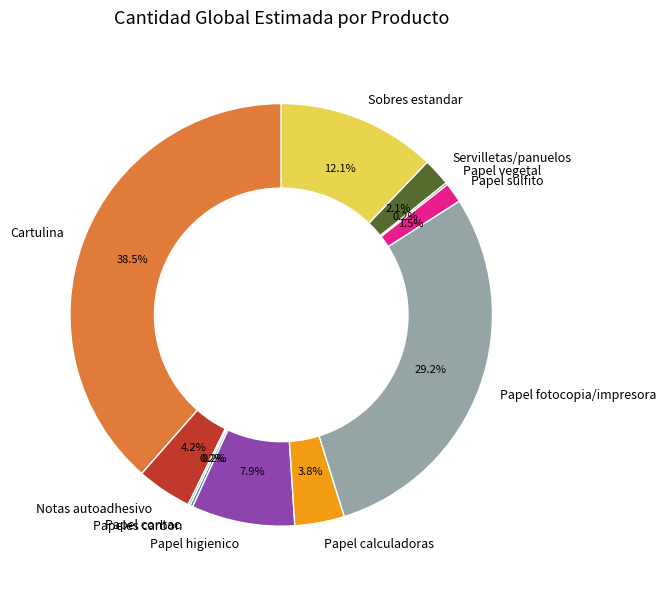

The Papel sulfito slice represents 9% of the pie. True or false?

False